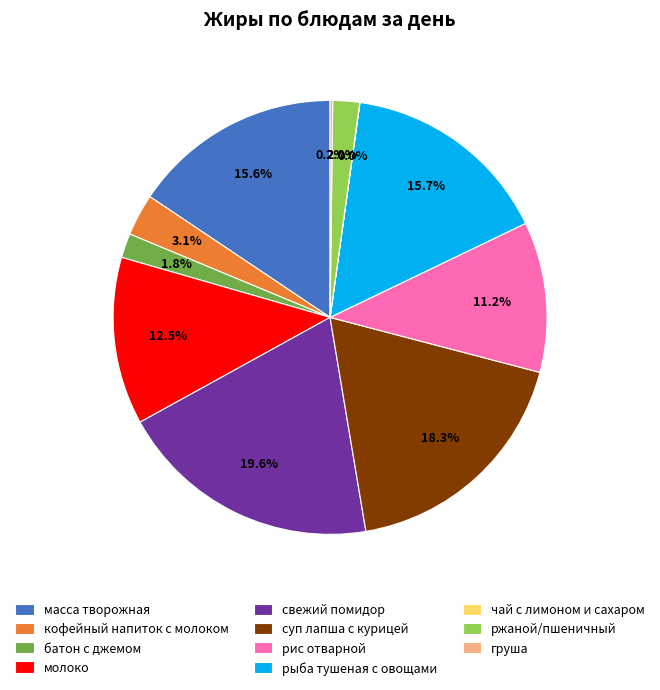

What is the largest slice in the pie chart?

свежий помидор